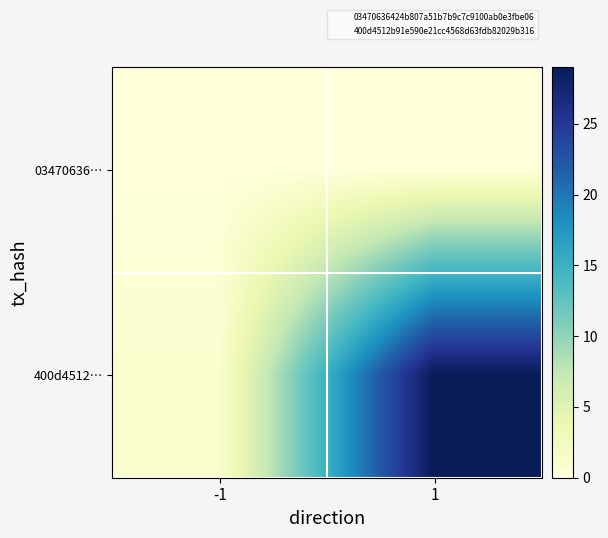

How many categories are shown in the chart?

2